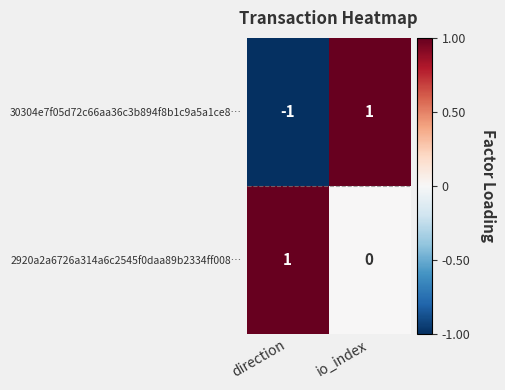

List the series in order of their overall mean, lowest first.

30304e7f05d72c66aa36c3b894f8b1c9a5a1ce8…, 2920a2a6726a314a6c2545f0daa89b2334ff008…